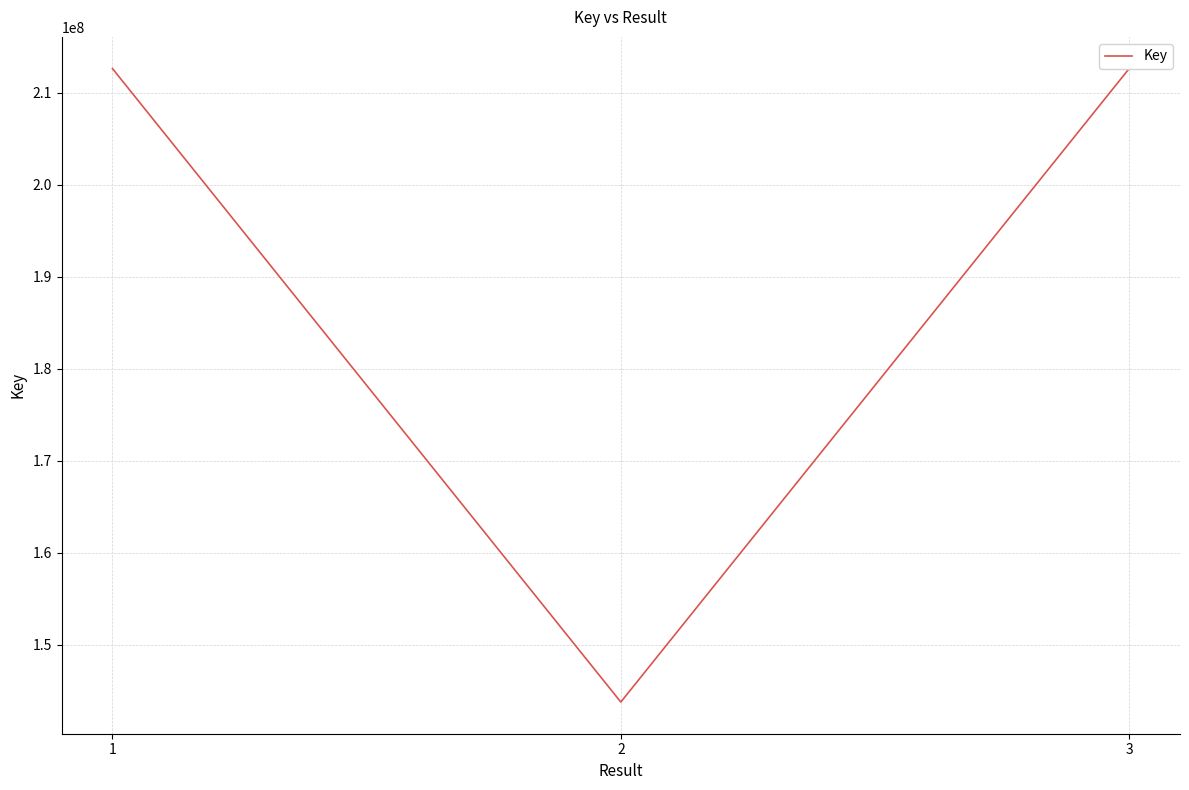

How many lines are shown in the chart?

1